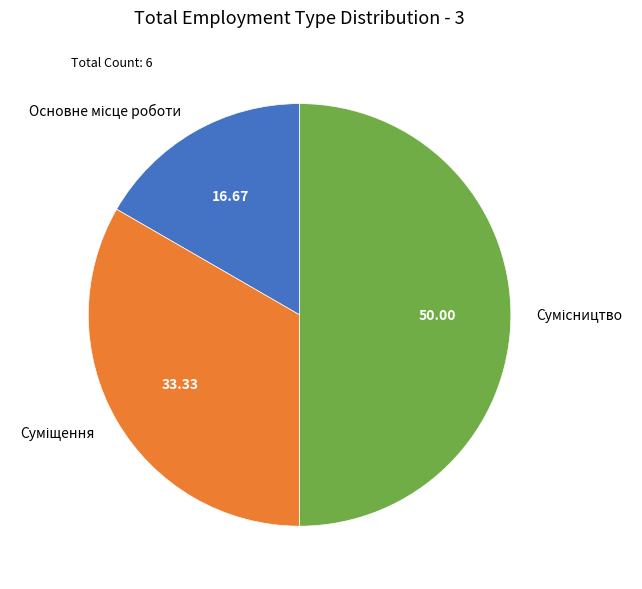

To the nearest percent, what is the combined percentage of Основне місце роботи and Сумісництво?

67%